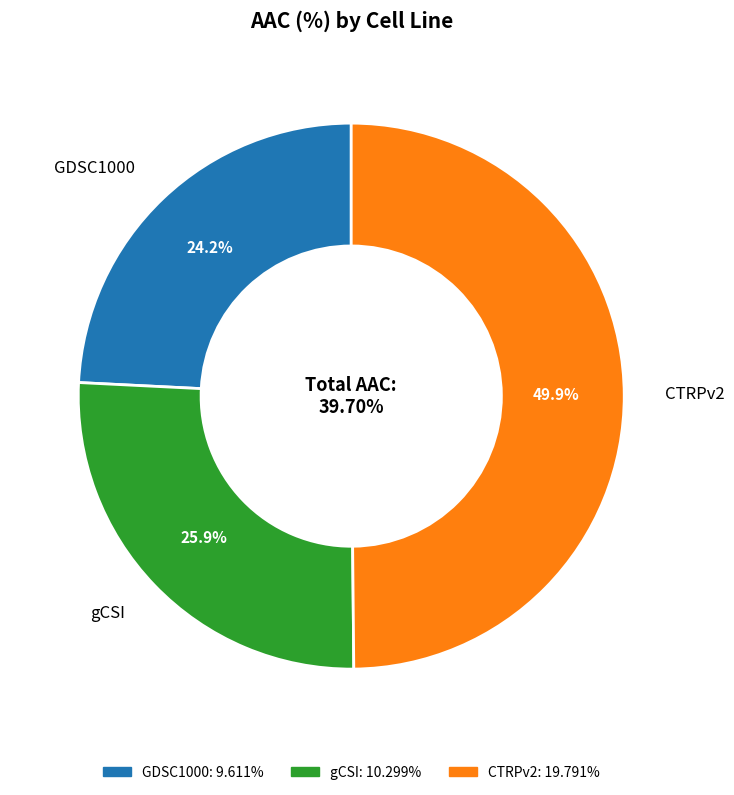

Count the number of slices in the pie.

3